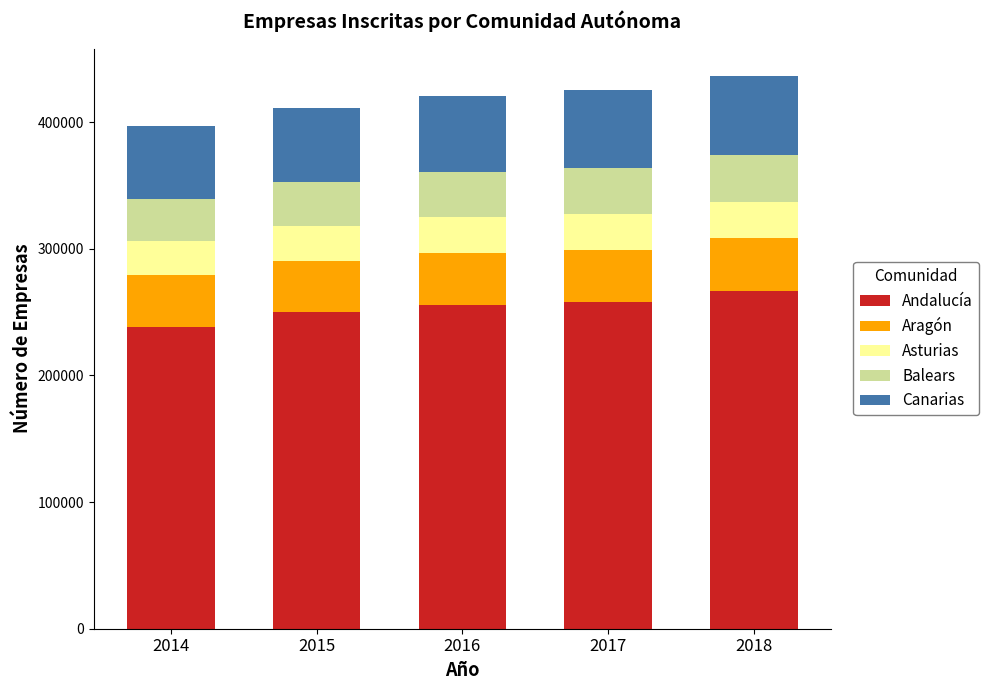

What is the average value of the Andalucía series?

253728